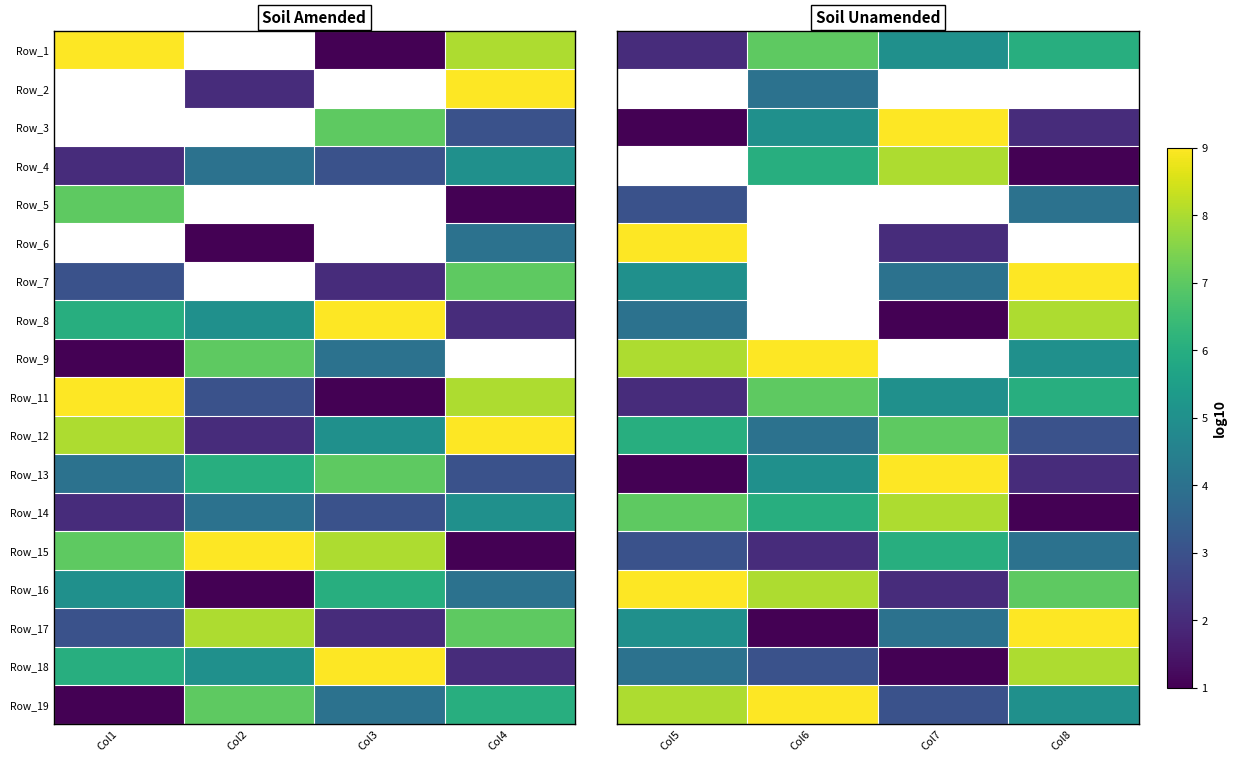

At which category does the chart reach its peak across all series?

Col7